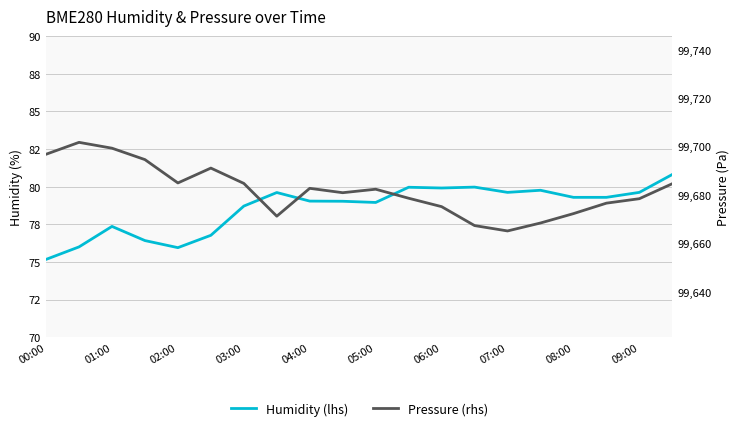

What is the difference between the Pressure (rhs) values at 05:00 and 09:00?

3.9